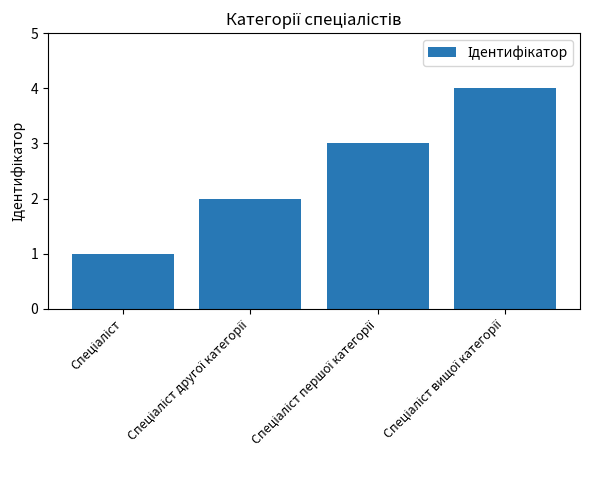

Count the values in the range 2 to 4.

3